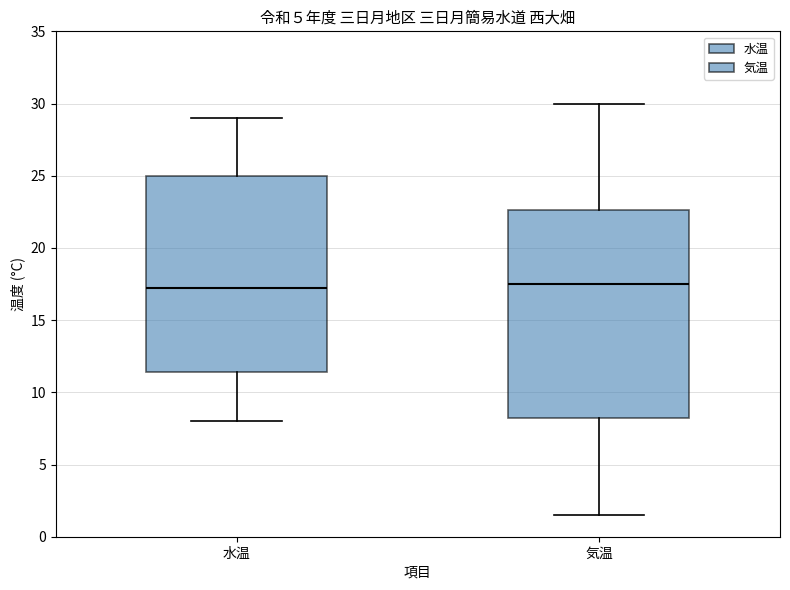

Reading left to right, transcribe this box plot: for each box, give where its median line is, the range the box spans, and where its two whiskers end, as read against the y-axis. The values are not printed on the chart, so give them approximately, as read against the axis.

水温: median 17.5, box 11.5 to 25.0, whiskers 8.0 to 29.0
気温: median 17.5, box 8.5 to 22.5, whiskers 1.5 to 30.0